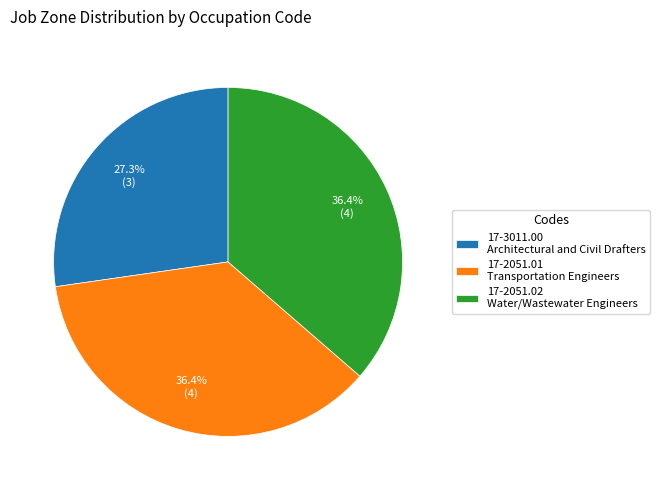

What percentage is the 17-2051.02 slice, to the nearest percent?

36%